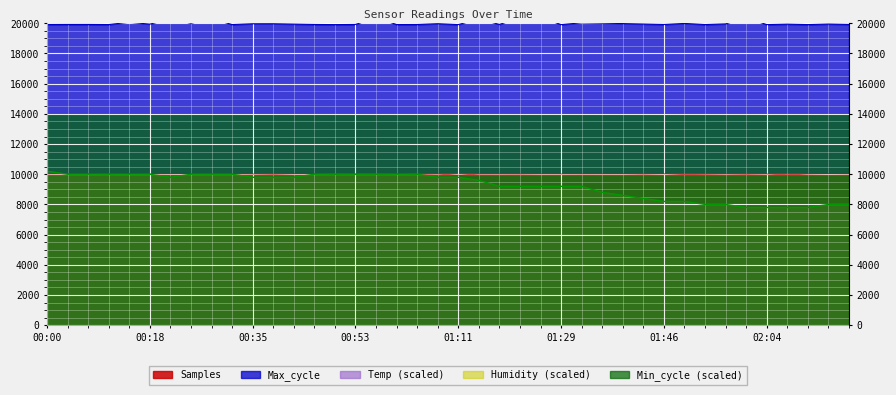

What is the difference between the highest and lowest values at 02:08?

12142.0